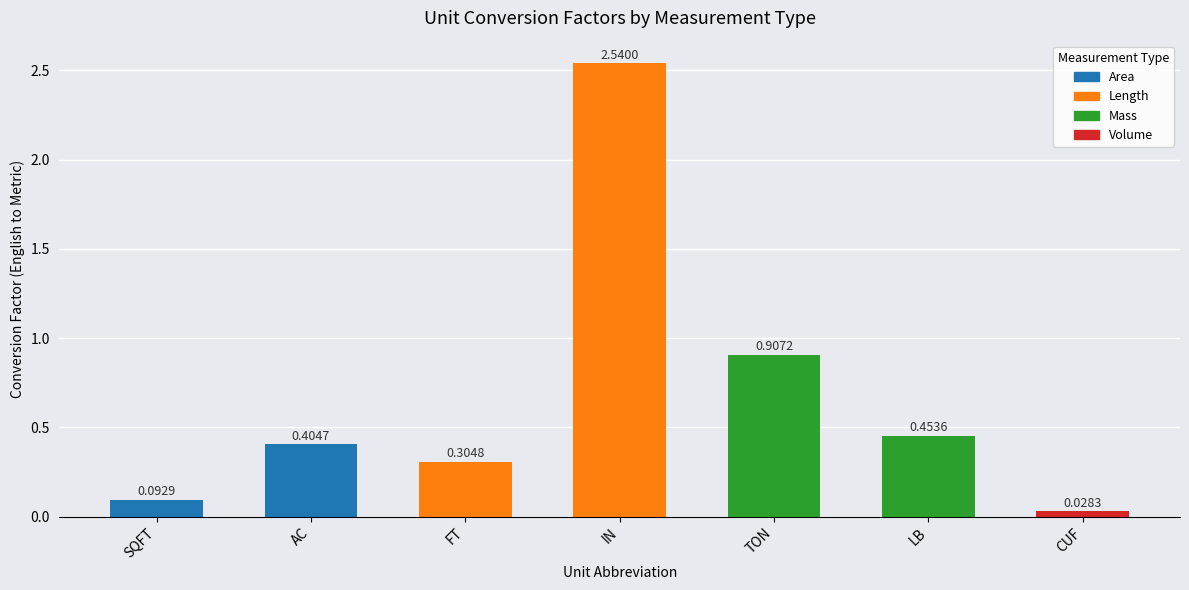

List the labels in order of value, smallest first.

CUF, SQFT, FT, AC, LB, TON, IN